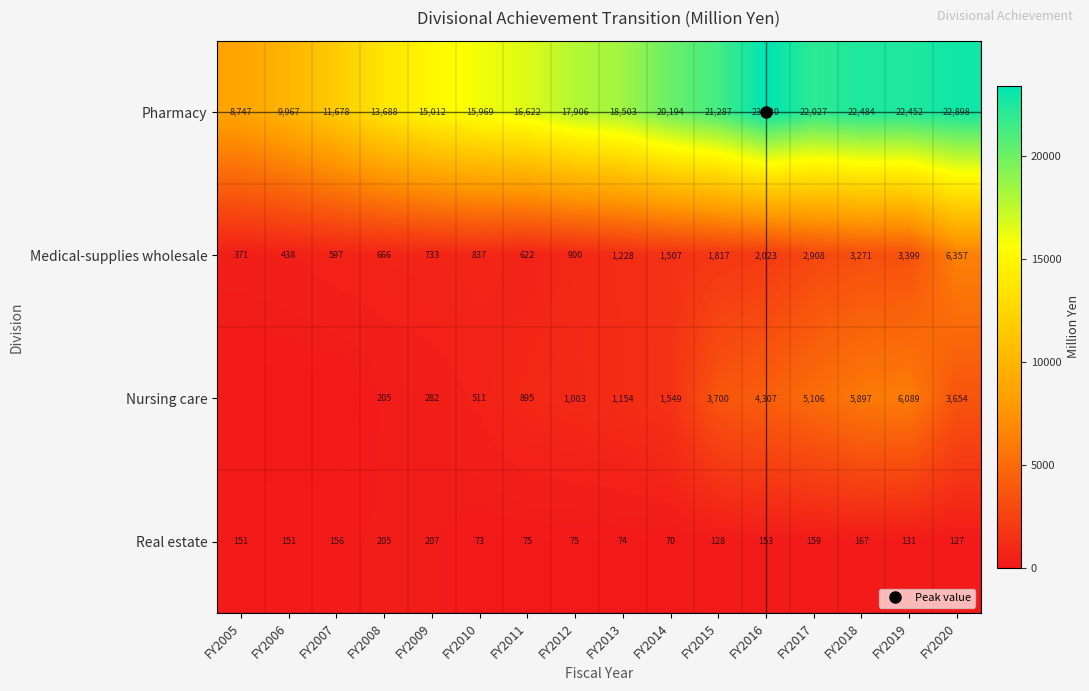

At which category does the chart reach its minimum across all series?

FY2005